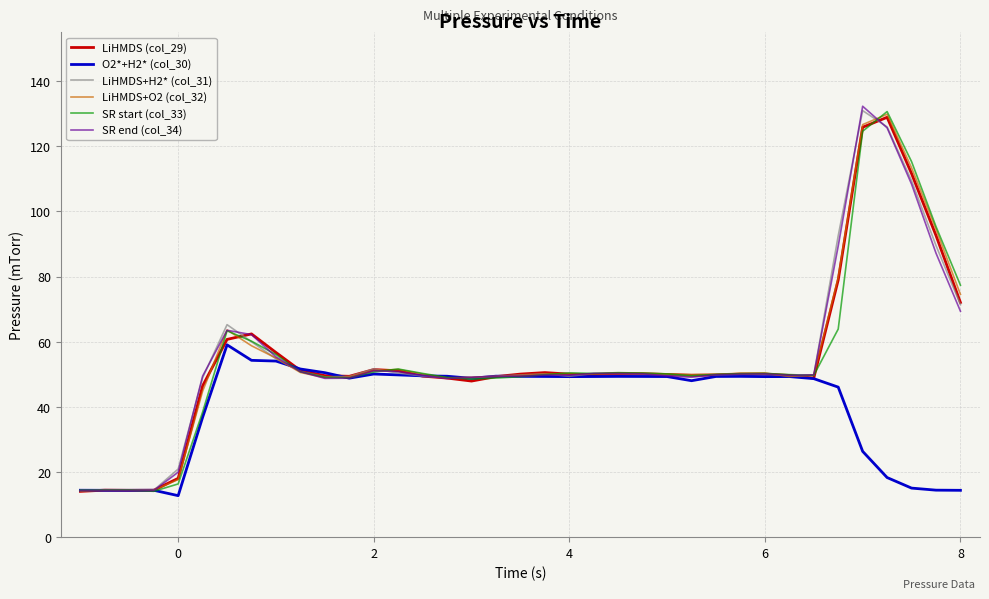

What is the smallest value displayed?

12.7